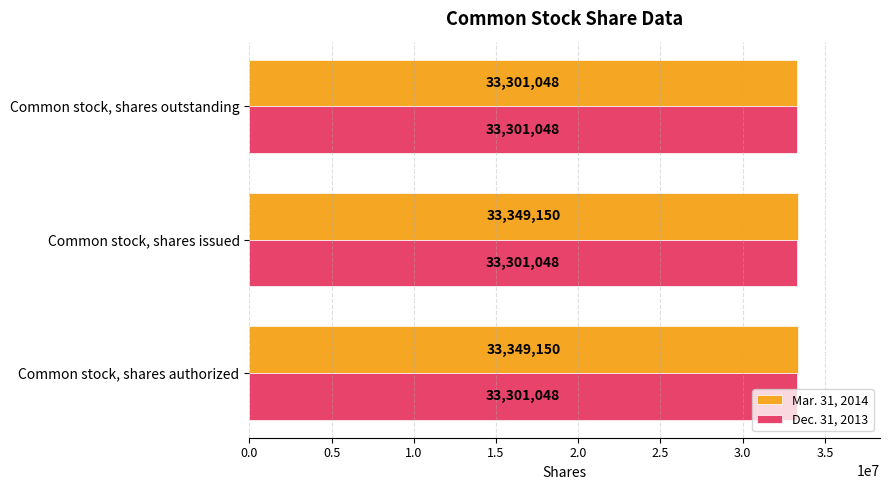

What is the sum of the Dec. 31, 2013 values at Common stock, shares issued and Common stock, shares authorized?

66602096